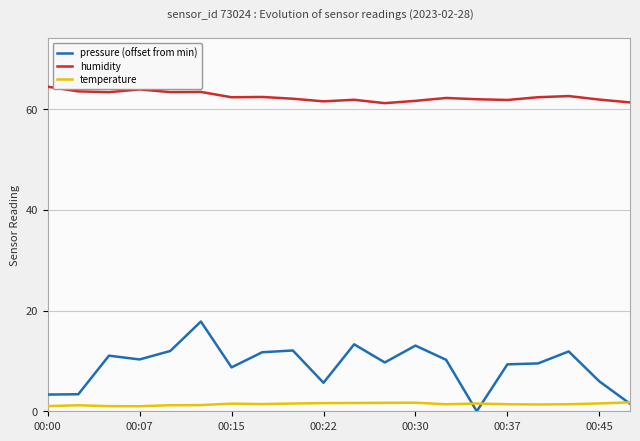

What is the highest value of the temperature series?

1.8